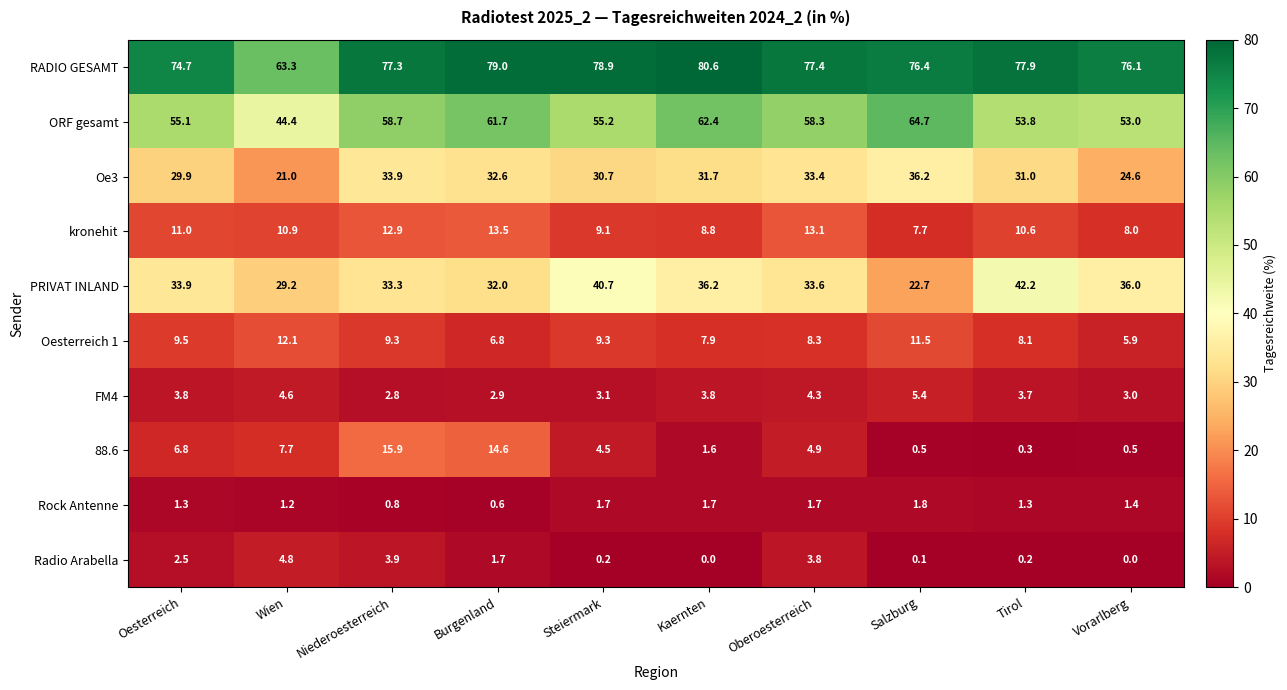

True or false: FM4 has a value of 4.6 at Wien.

True